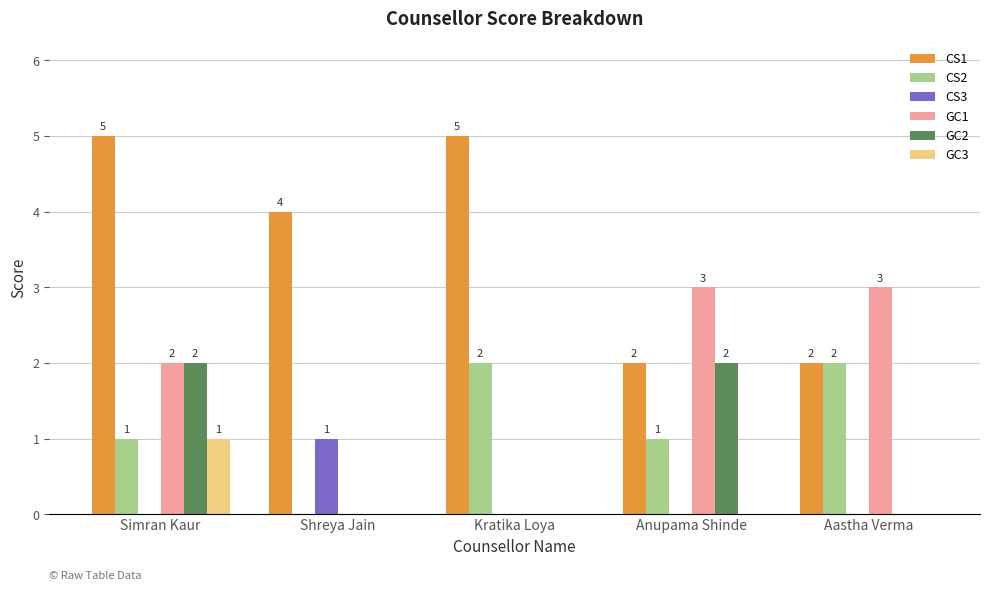

What is the spread (max minus min) of values at Anupama Shinde?

3